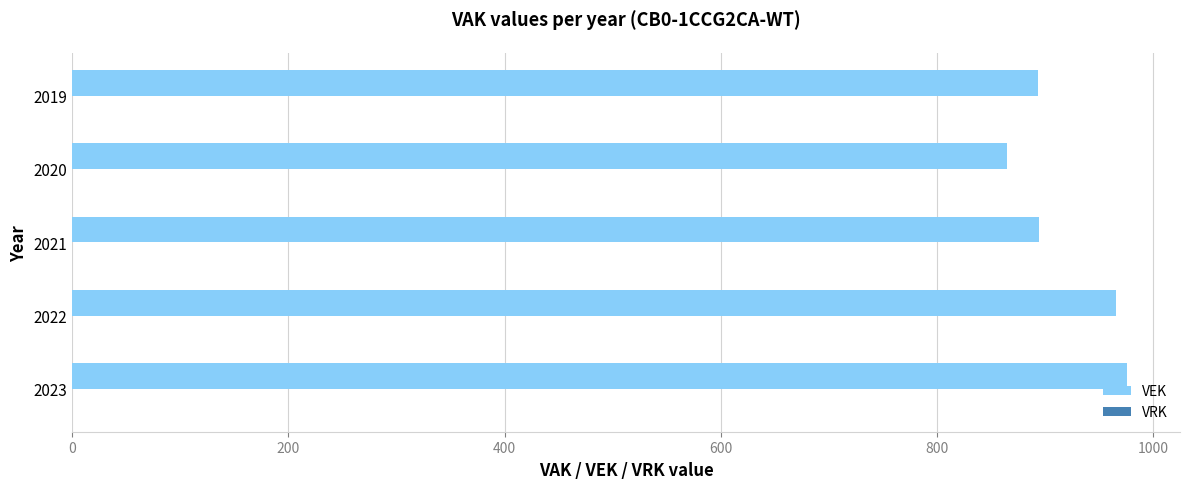

What is the minimum value shown in the chart?

865